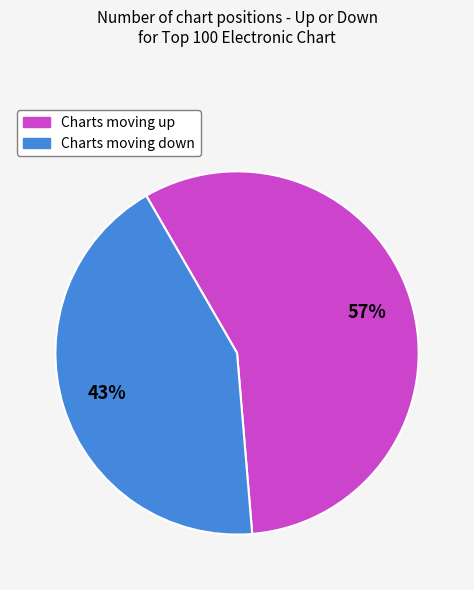

Is there any slice that represents more than half of the pie?

Yes